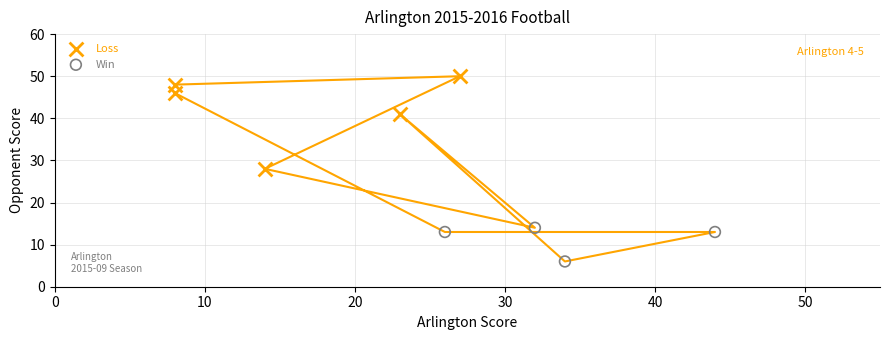

Which series reaches the minimum Y coordinate?

Win